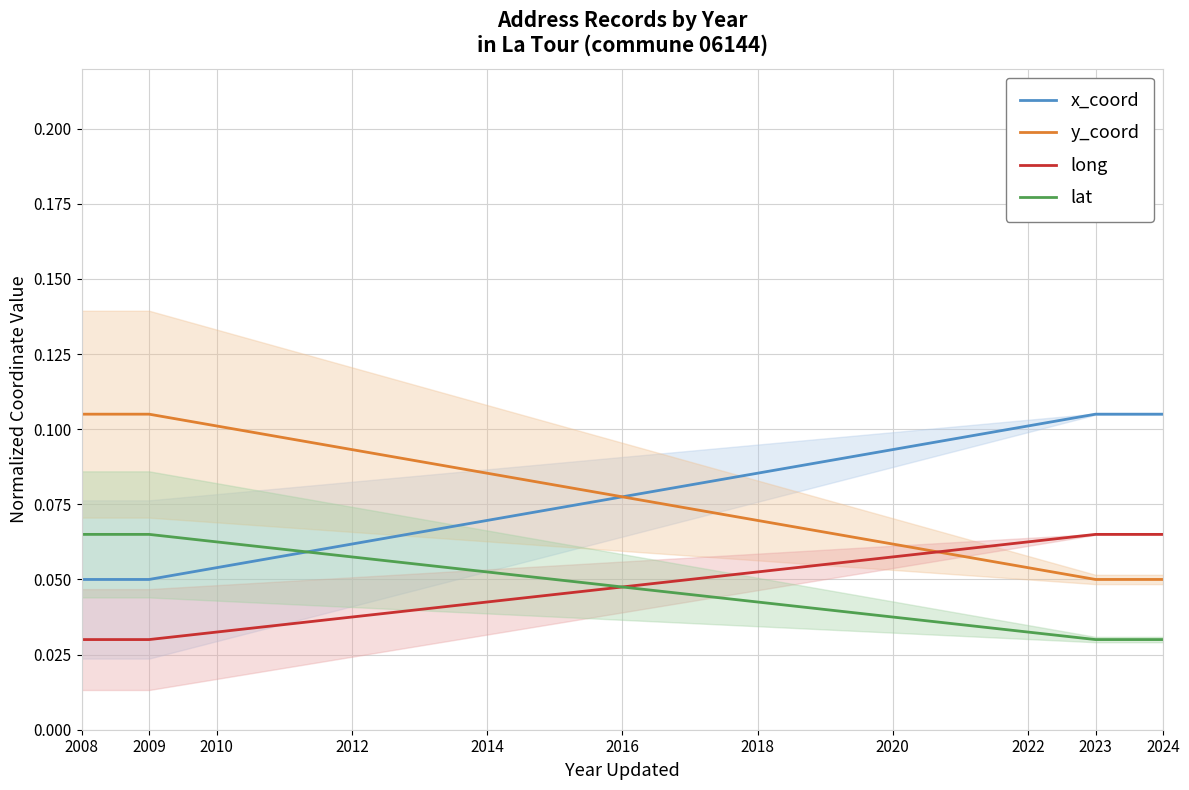

True or false: lat and y_coord intersect in this chart.

False